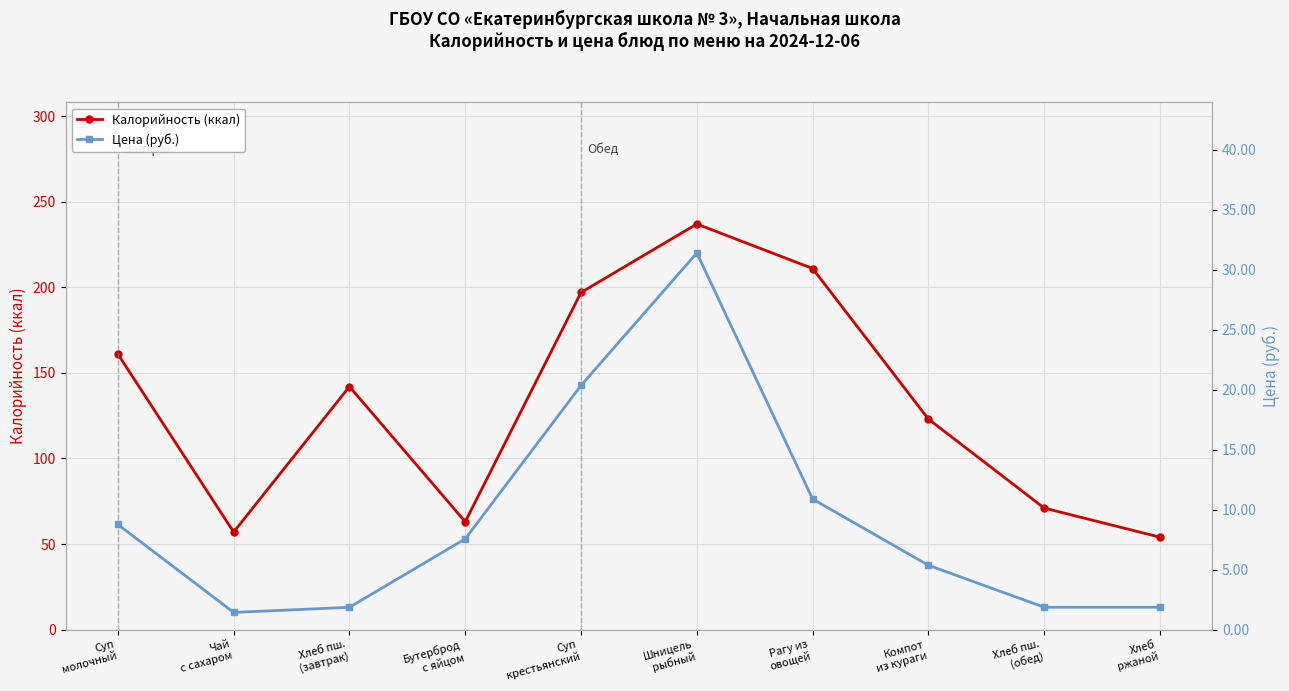

What position from the left is Шницель
рыбный?

6